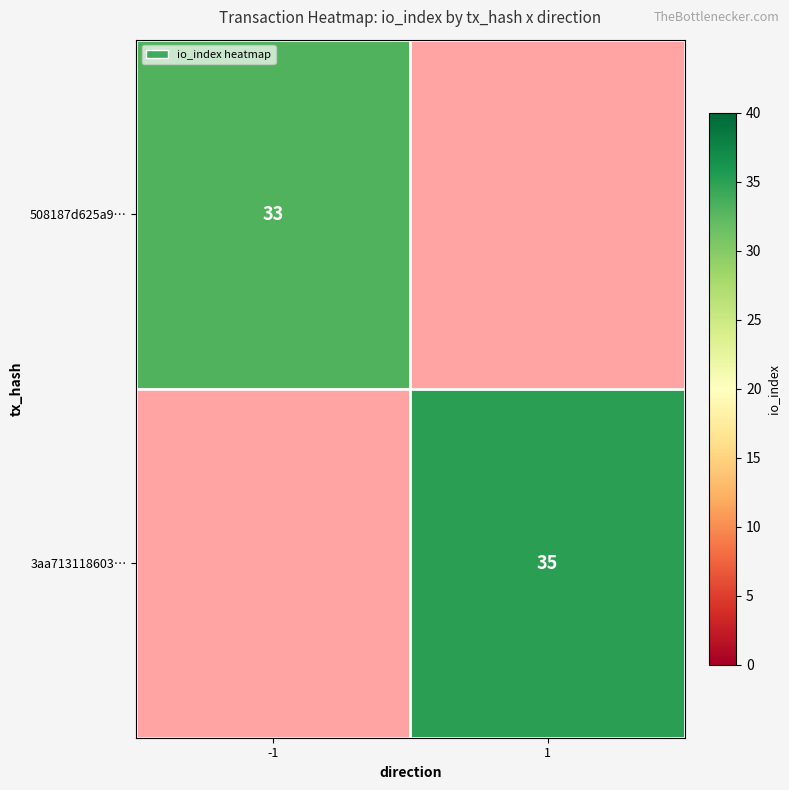

Is it true that 3aa713118603… equals 23 at 1?

False